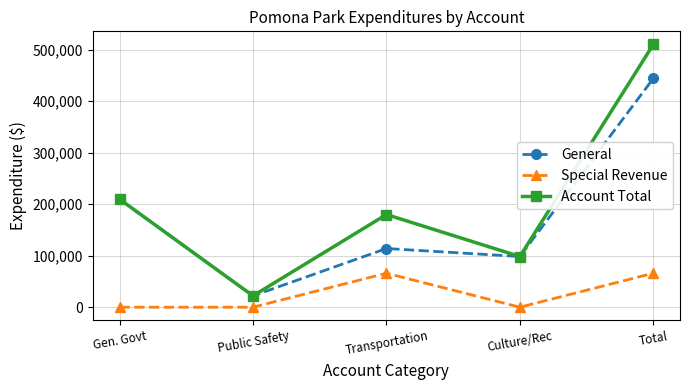

At which category does Account Total reach its first local peak?

Transportation